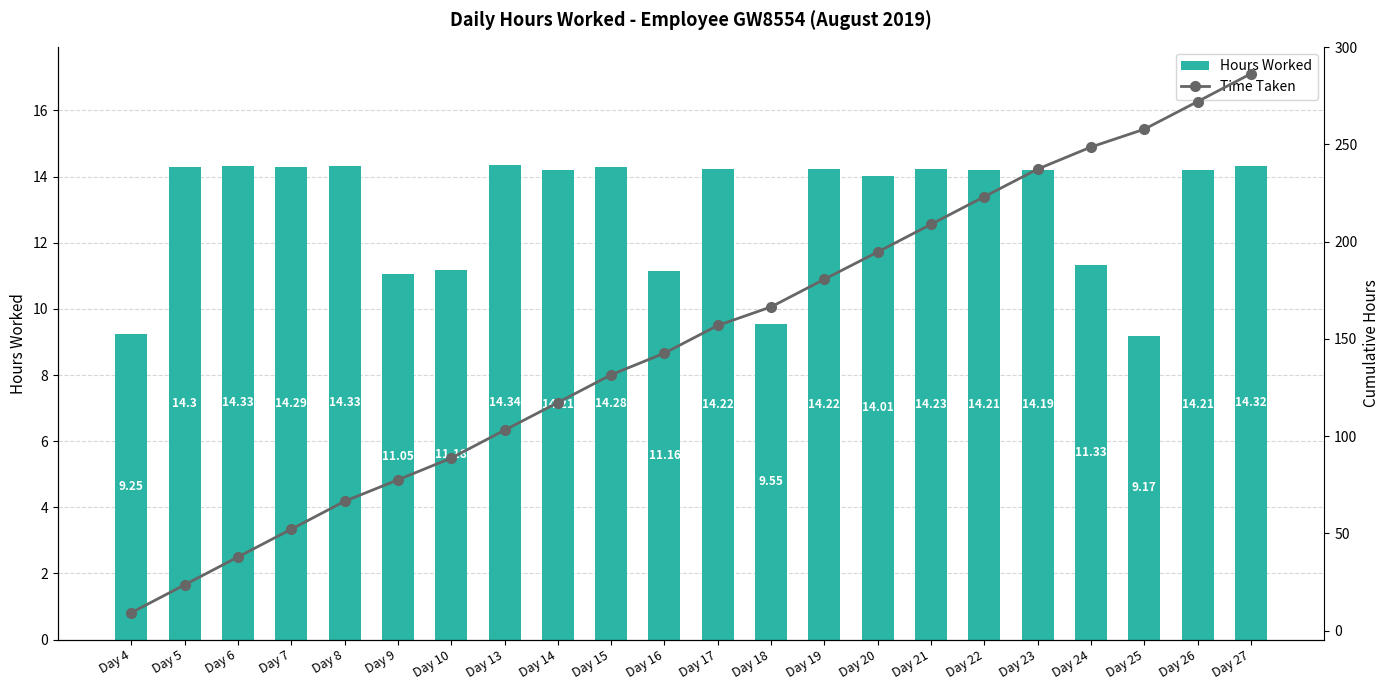

What is the sum of all Hours Worked values?

286.4